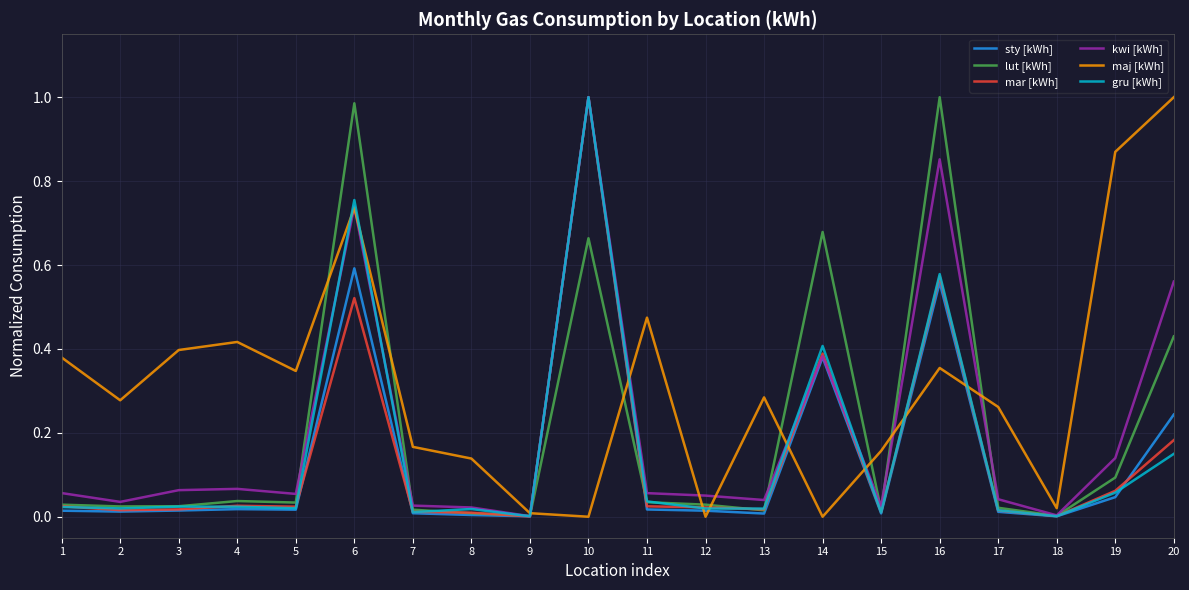

What are all the series names shown in the legend?

sty [kWh], lut [kWh], mar [kWh], kwi [kWh], maj [kWh], gru [kWh]